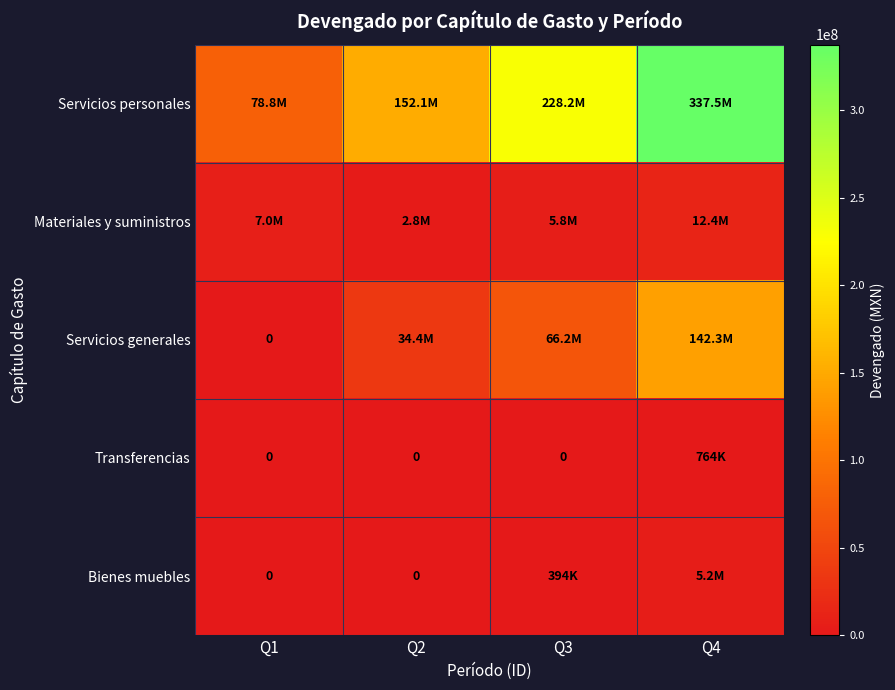

What is the sum of all Materiales y suministros values?

27914665.0